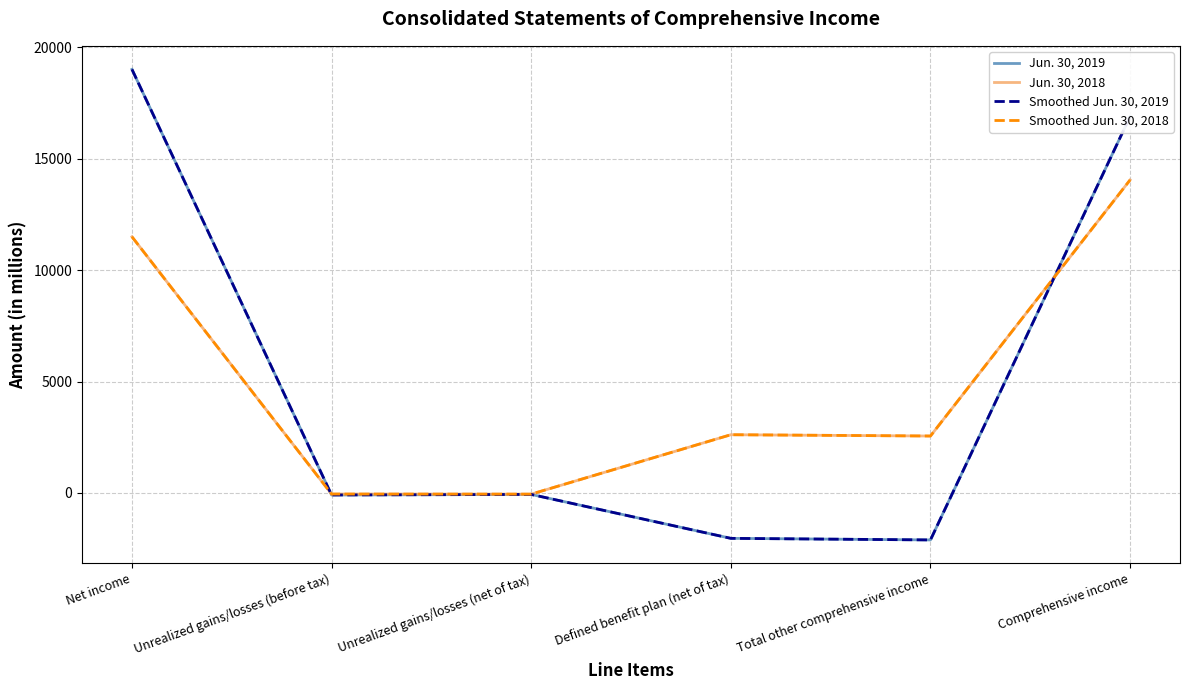

After their last crossing, which series has the higher values: Smoothed Jun. 30, 2018 or Jun. 30, 2019?

Jun. 30, 2019